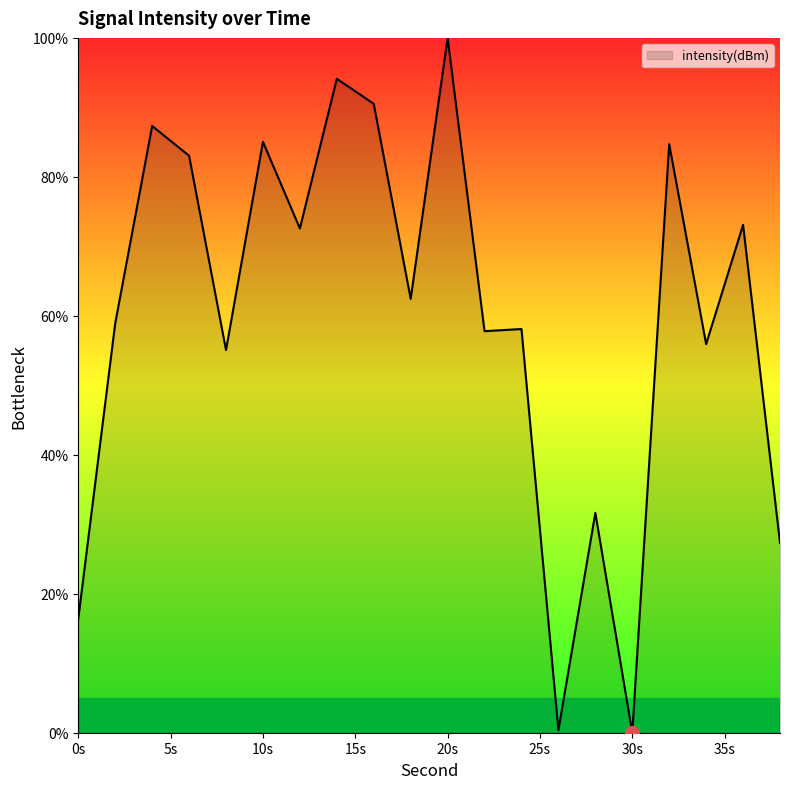

What is the greatest value displayed?

100.0